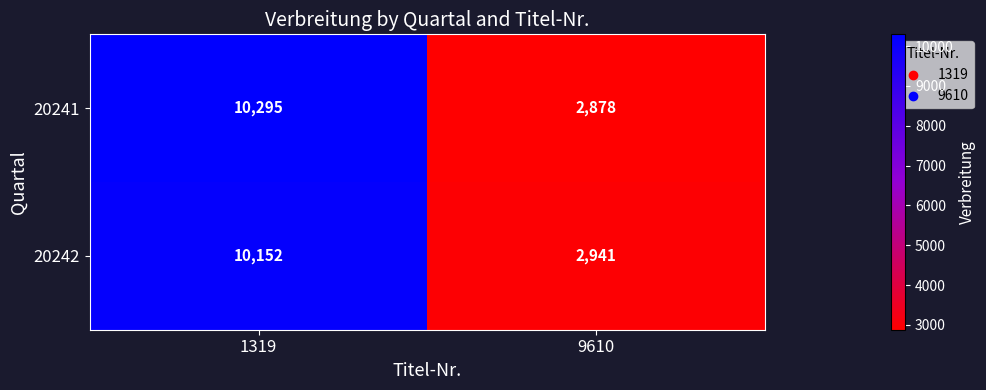

At 1319, list the series in order from largest to smallest.

20241, 20242